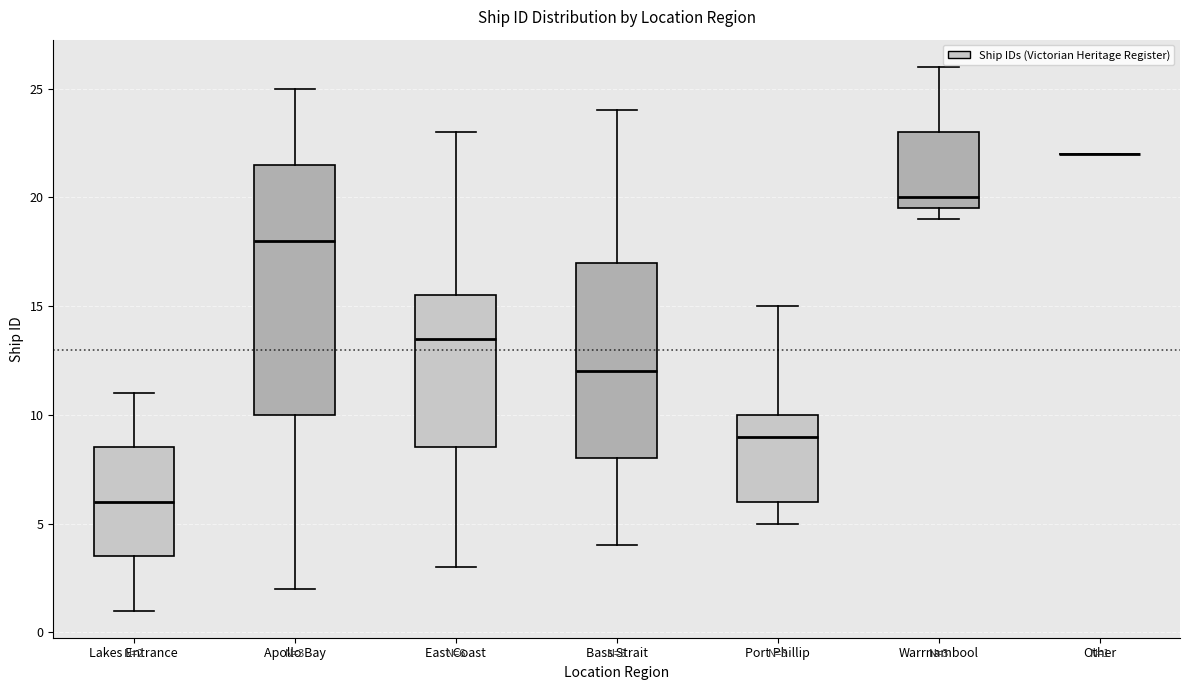

Comparing the boxes themselves (not the whiskers), which one is the tallest?

Apollo Bay